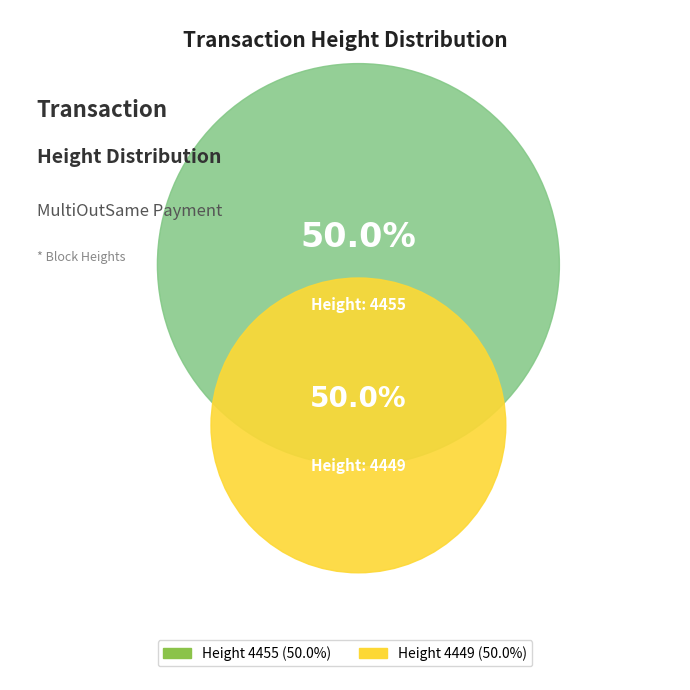

Count the number of slices in the pie.

2